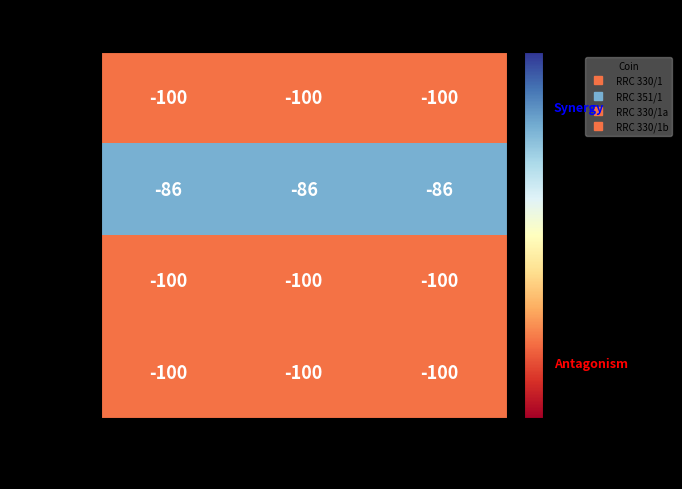

What is the average value of the RRC 330/1b series?

-100